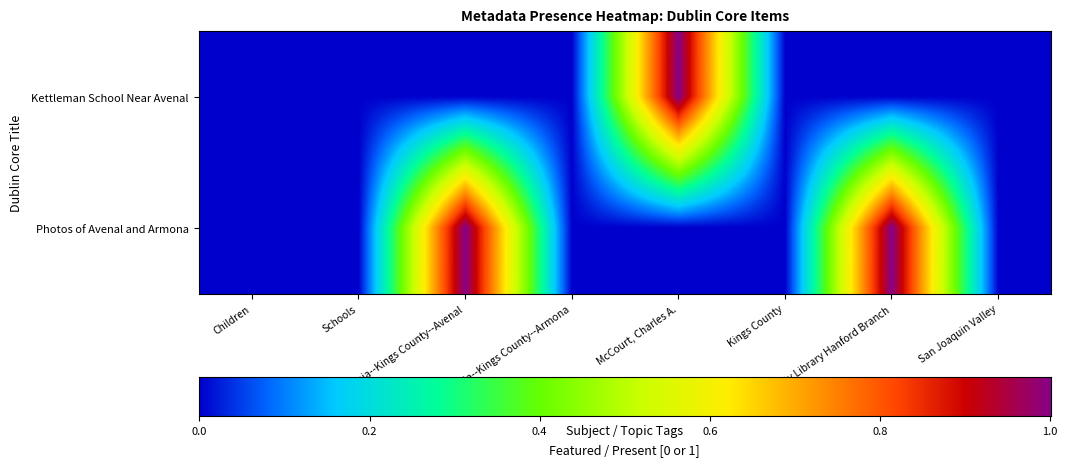

Reading left to right, extract all data points from this chart.

Kettleman School Near Avenal: 0	0	0	0	1	0	0	0
Photos of Avenal and Armona: 0	0	1	0	0	0	1	0